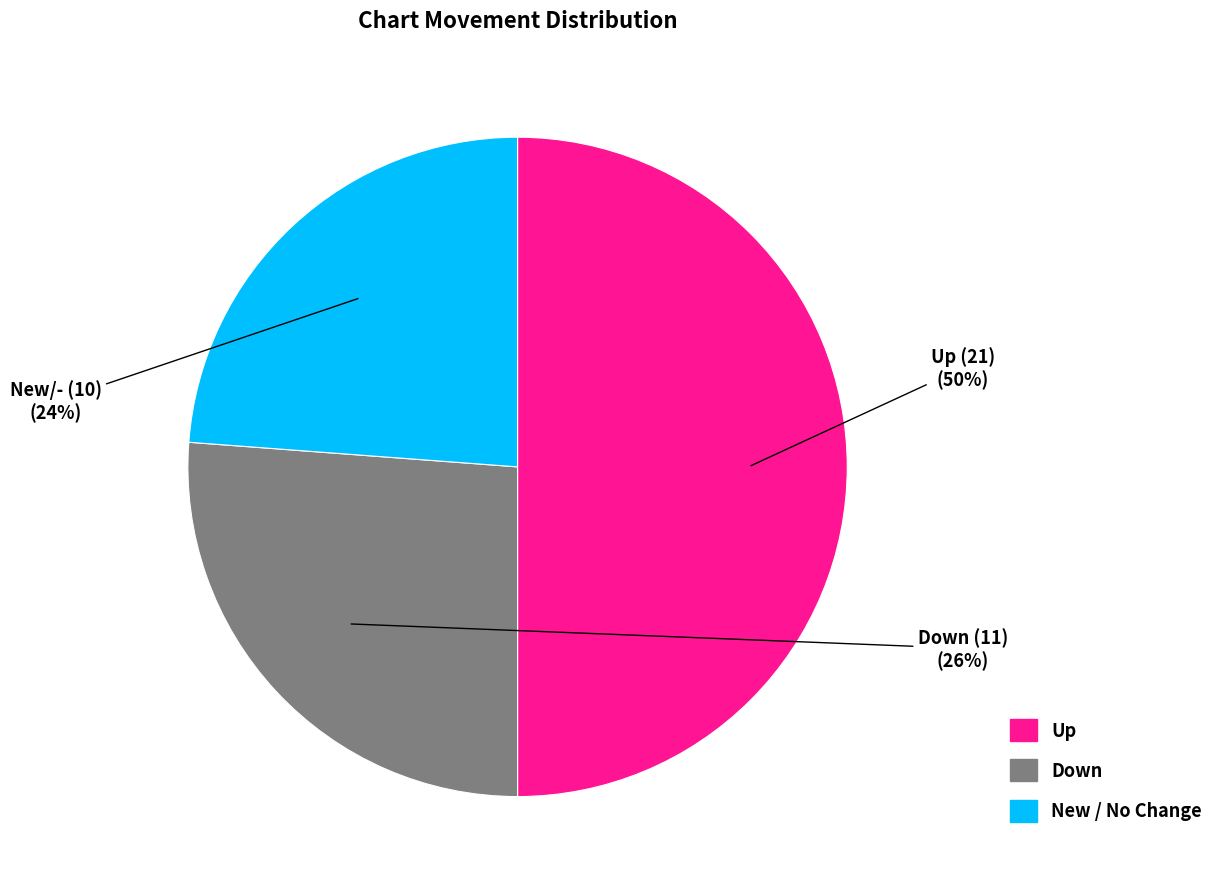

To the nearest percent, what is the average slice percentage?

33%